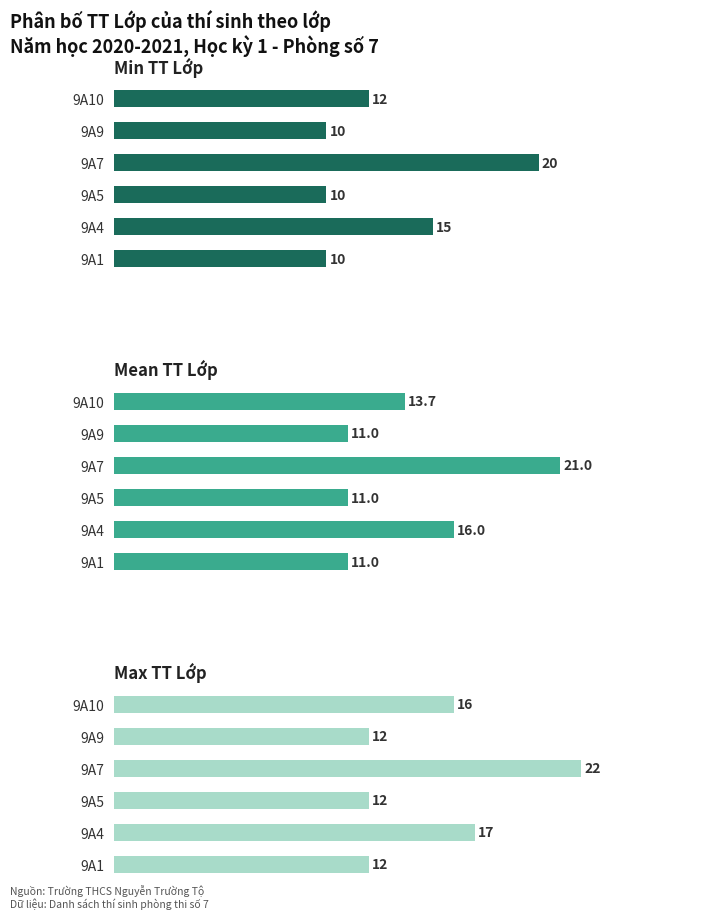

At which category is the sum across all series the highest?

9A7